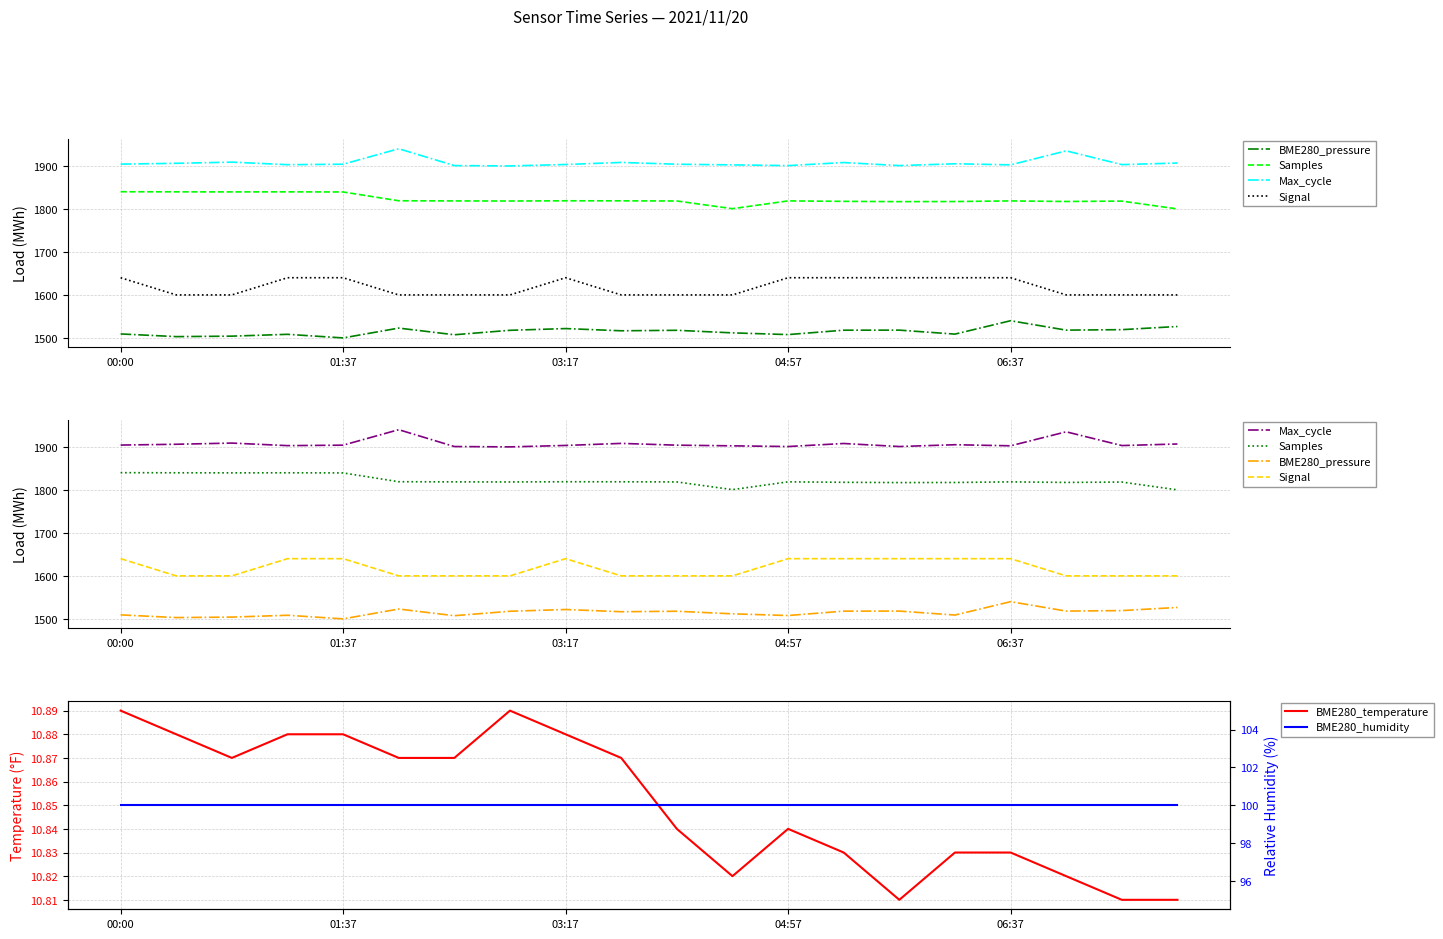

What are all the series names shown in the legend?

BME280_pressure, Samples, Max_cycle, Signal, BME280_temperature, BME280_humidity